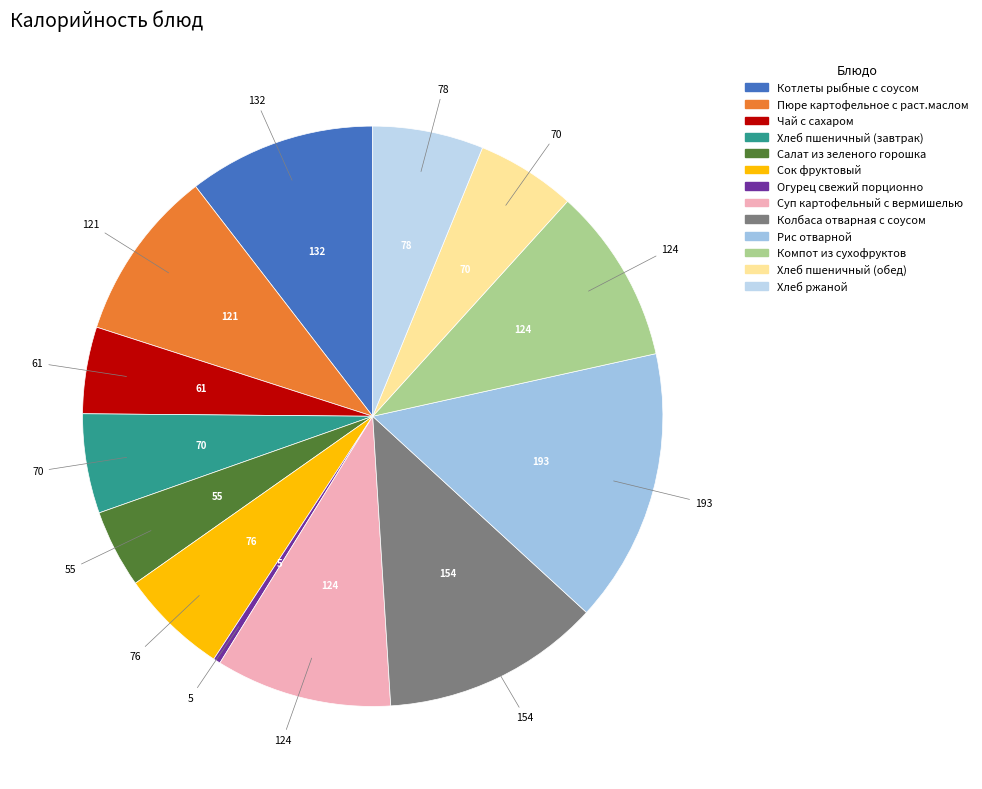

Do Пюре картофельное с раст.маслом and Суп картофельный с вермишелью together represent more than half of the pie?

No